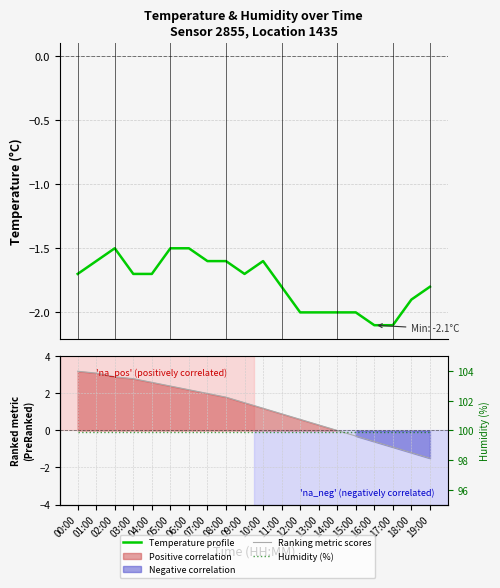

True or false: Temperature profile and Ranking metric scores cross at least once.

False